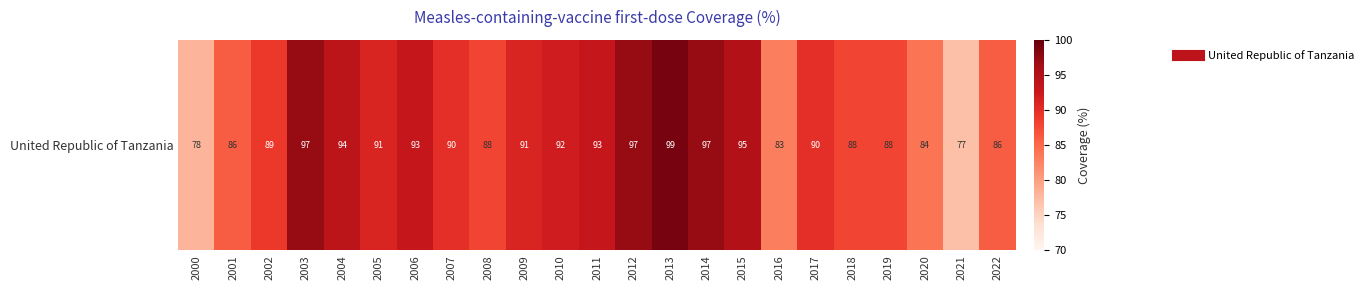

Reading left to right, transcribe all the data shown in this chart.

2000=78	2001=86	2002=89	2003=97	2004=94	2005=91	2006=93	2007=90	2008=88	2009=91	2010=92	2011=93	2012=97	2013=99	2014=97	2015=95	2016=83	2017=90	2018=88	2019=88	2020=84	2021=77	2022=86